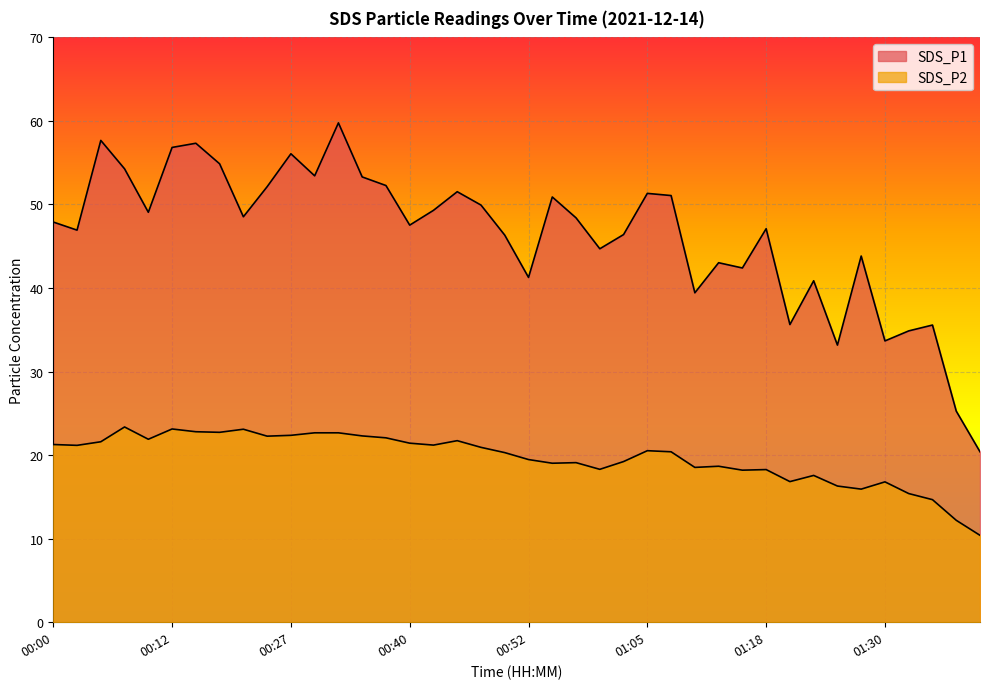

What is the lowest value of the SDS_P2 series?

10.4